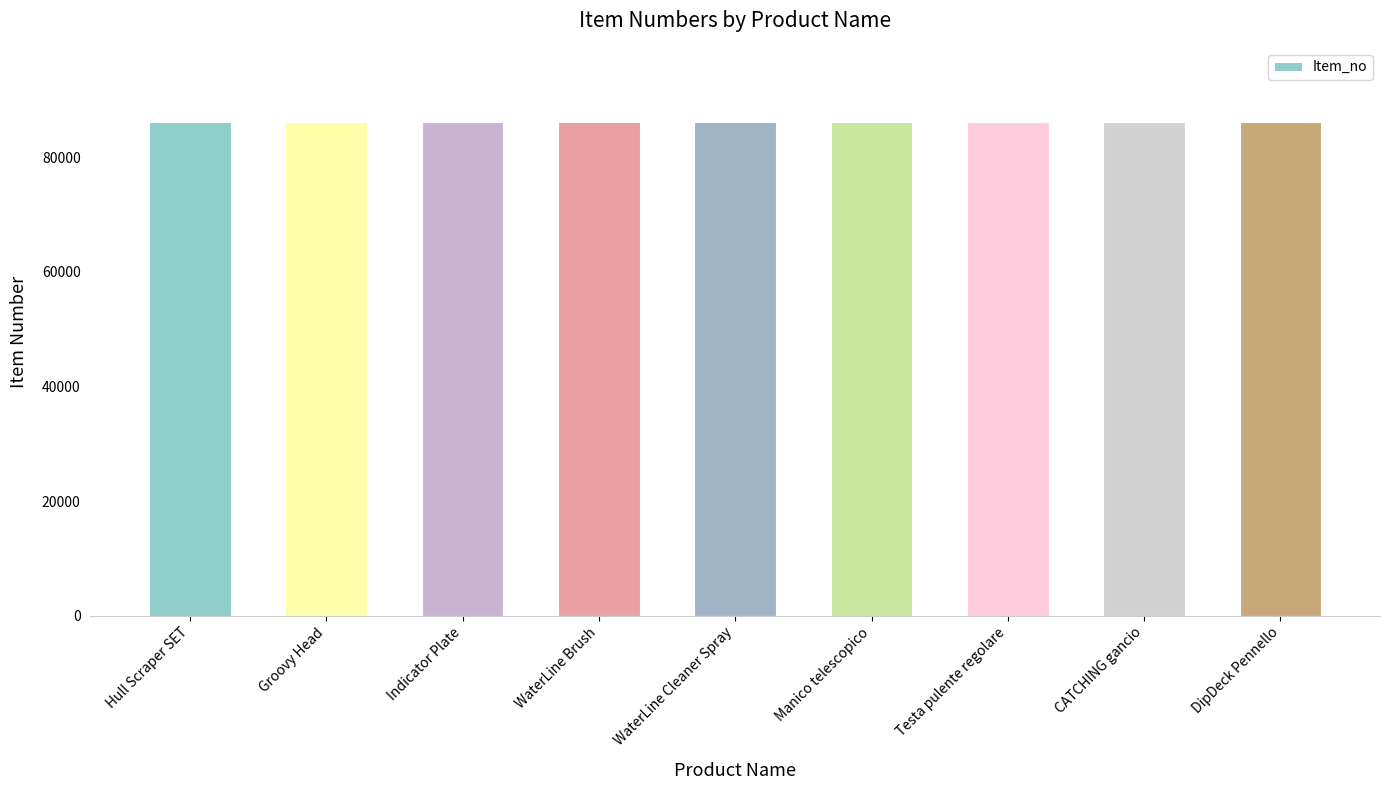

Count the number of data series in this chart.

1